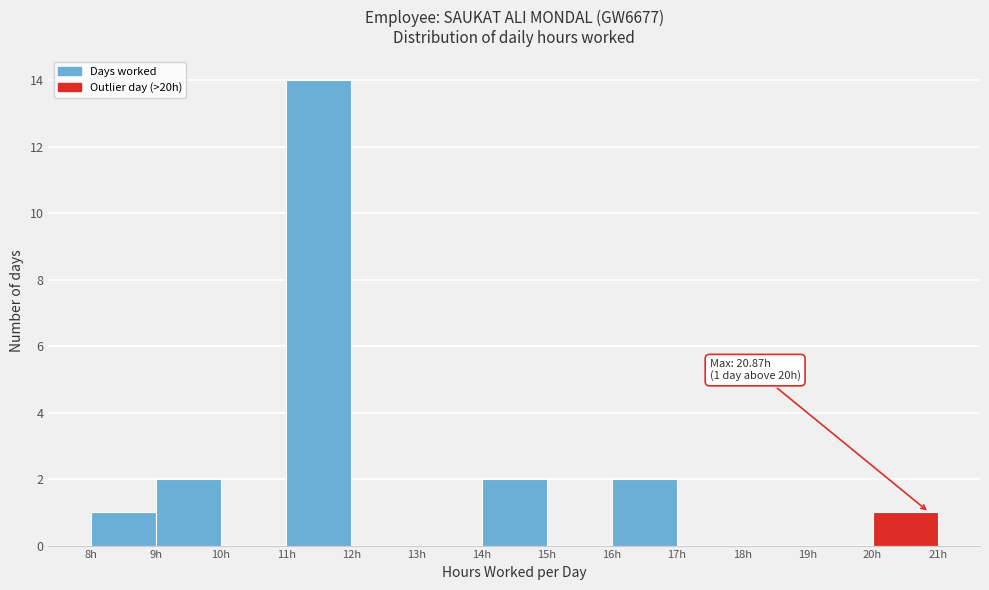

Over which range of the x-axis is the bar tallest?

11 to 12